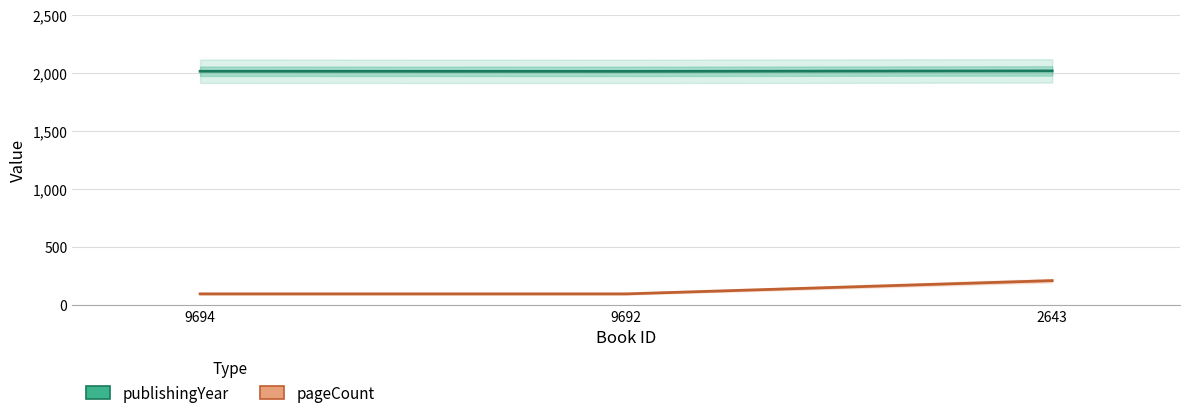

Between 9692 and 2643, which series saw the biggest shift?

pageCount